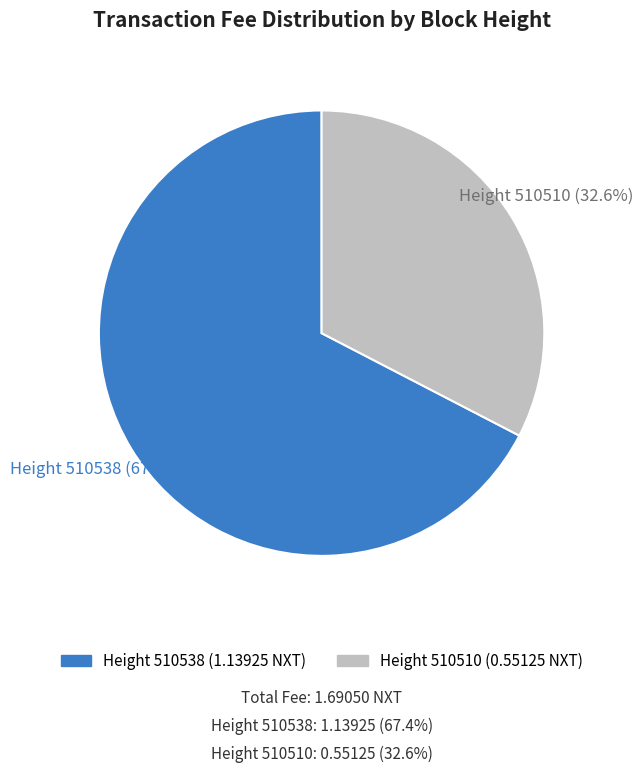

Is there a majority slice in this chart?

Yes